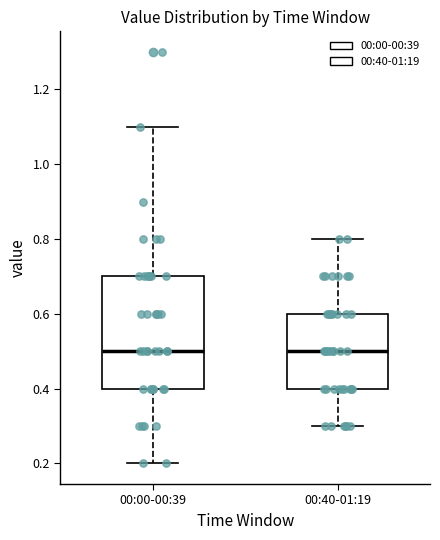

Reading left to right, read every box against the y-axis: the position of its median line, the range the box covers, and the ends of its whiskers. The values are not printed on the chart, so give them approximately, as read against the axis.

00:00-00:39: median 0.5, box 0.4 to 0.7, whiskers 0.2 to 1.1
00:40-01:19: median 0.5, box 0.4 to 0.6, whiskers 0.3 to 0.8